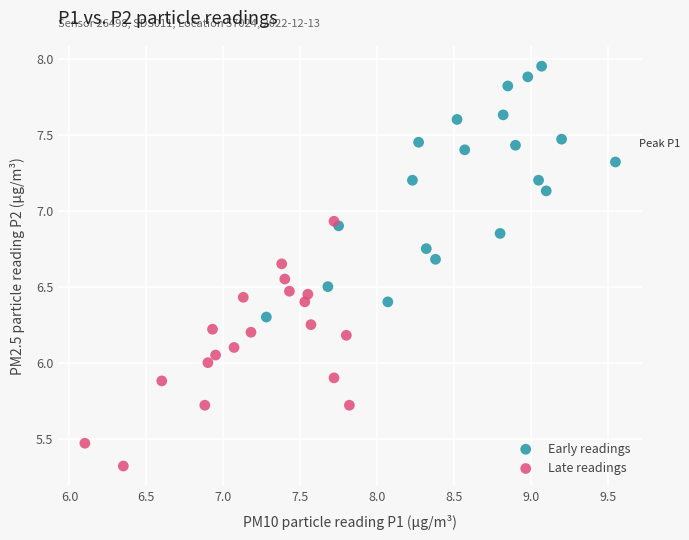

Which series has the largest Y range (max minus min)?

Early readings